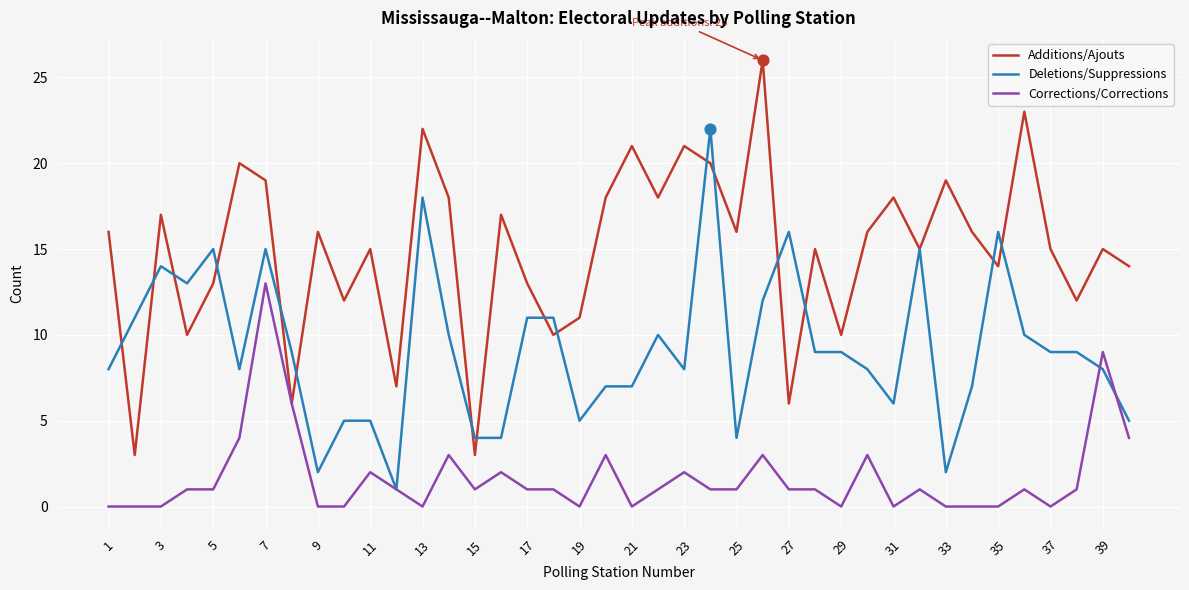

Which series has the largest total across all categories?

Additions/Ajouts